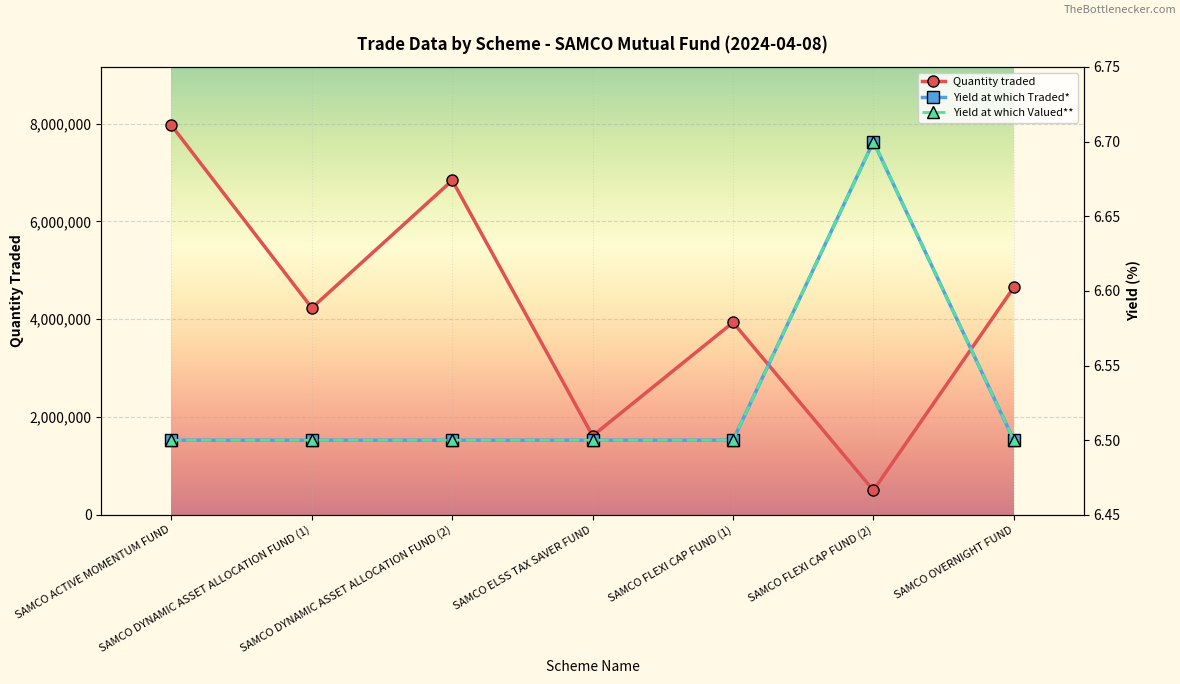

What is the label of the 7th point from the right?

SAMCO ACTIVE MOMENTUM FUND